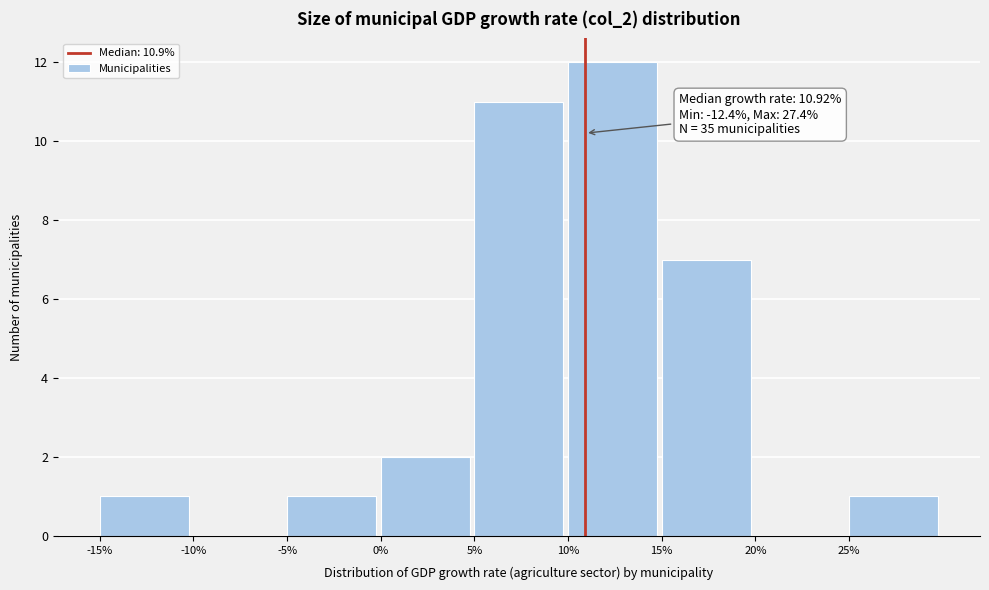

Over which range of the x-axis is the bar tallest?

10 to 15